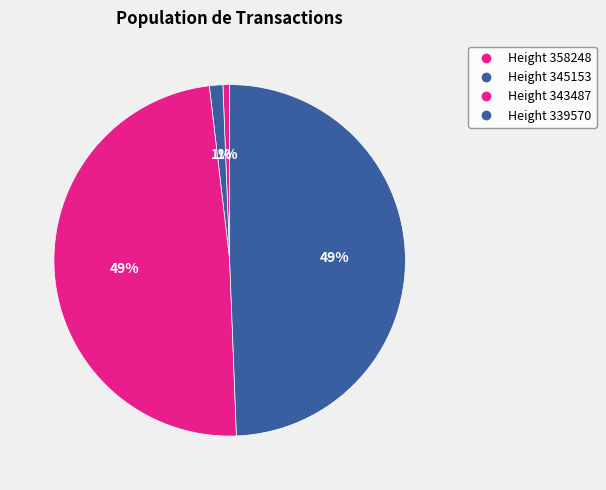

How many segments does this pie chart have?

4